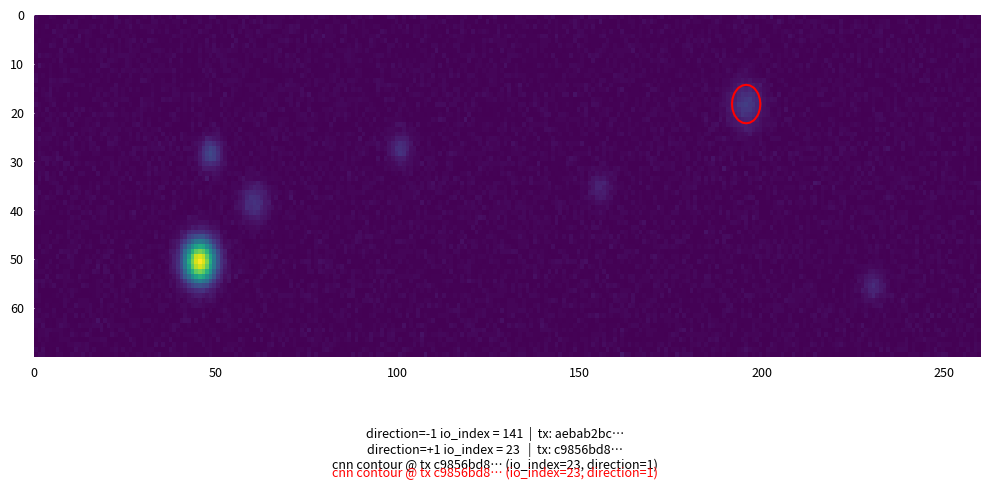

The value of c9856bd8f9084c6a3df27bc6880cd4c6decdeb2 at io_index is 23. True or false?

True